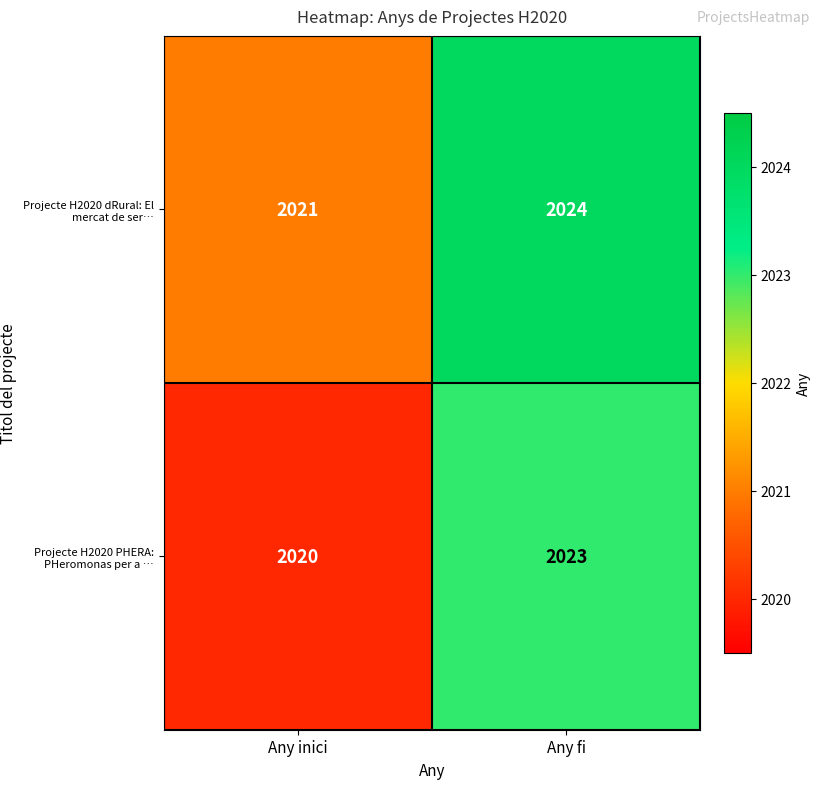

How many categories are shown in the chart?

2